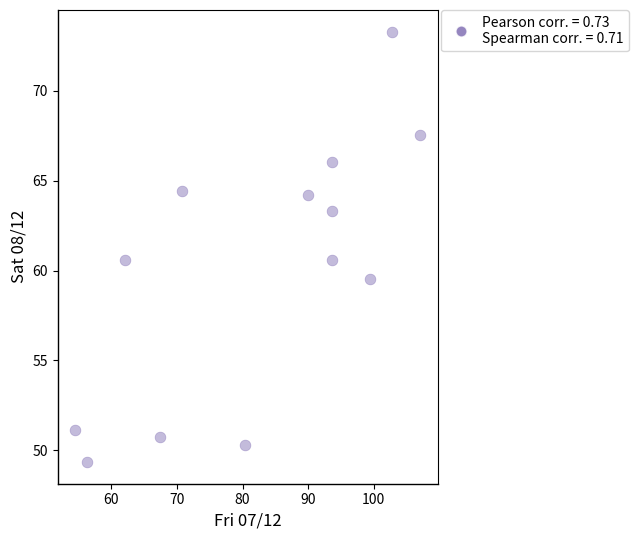

What is the range of X values (max minus min)?

52.6